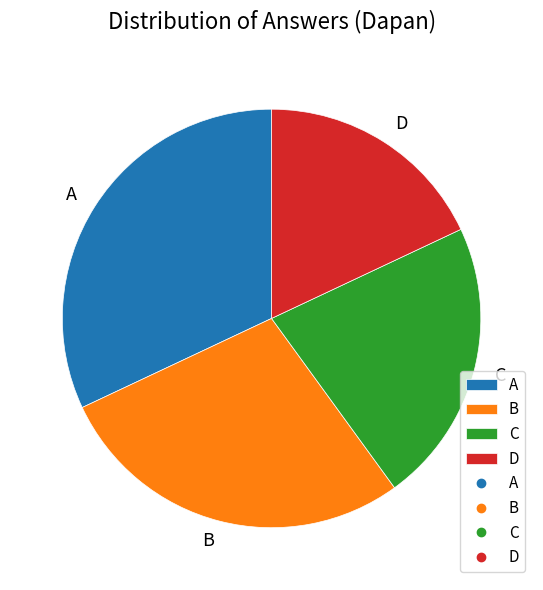

Approximately how many times larger is the value at D compared to B?

0.6